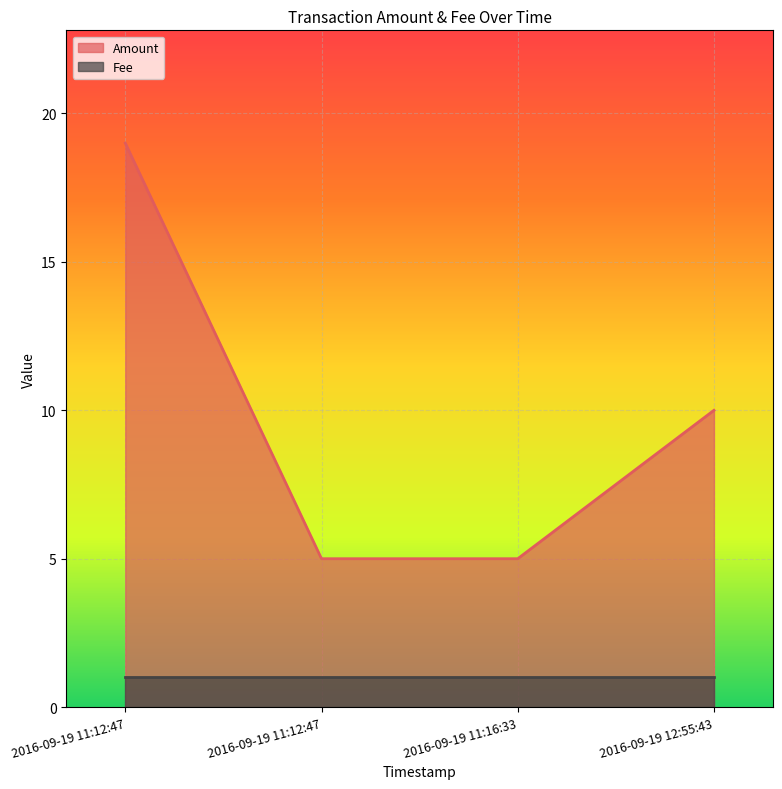

True or false: the data shows 5 at 2016-09-19 11:12:47.

True